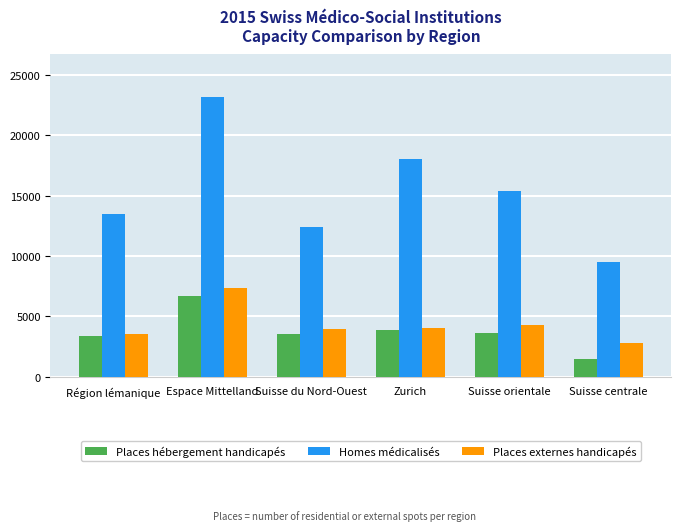

What is the sum of all Places hébergement handicapés values?

22715